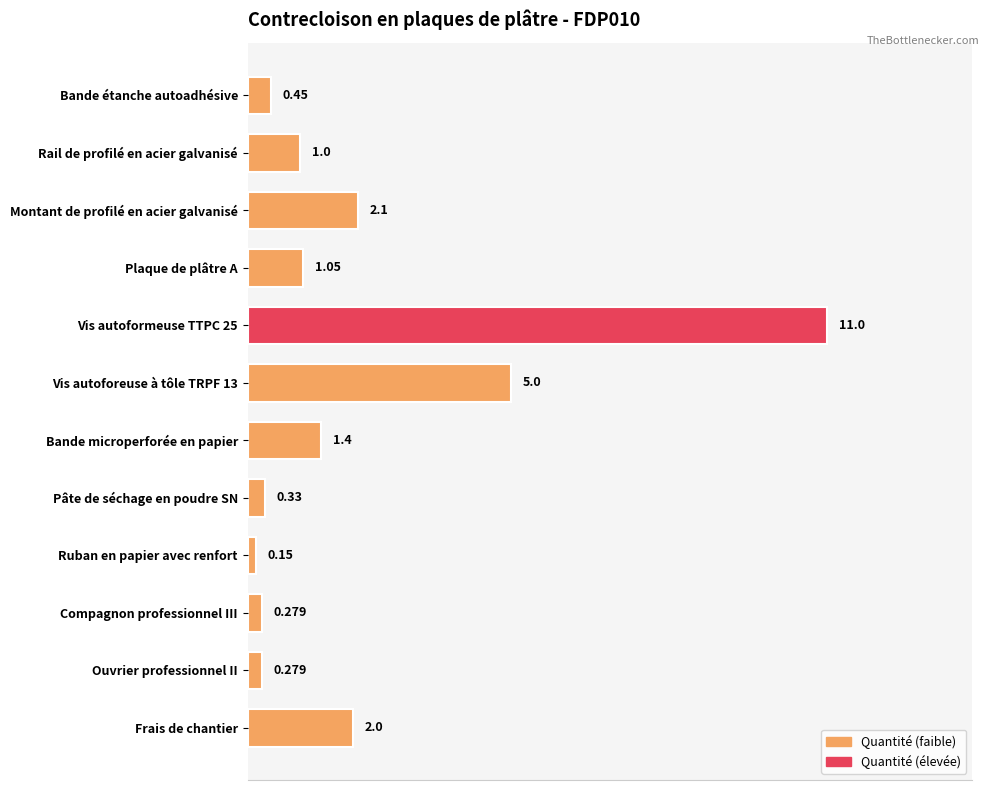

What is the label of the 11th bar from the top?

Ouvrier professionnel II